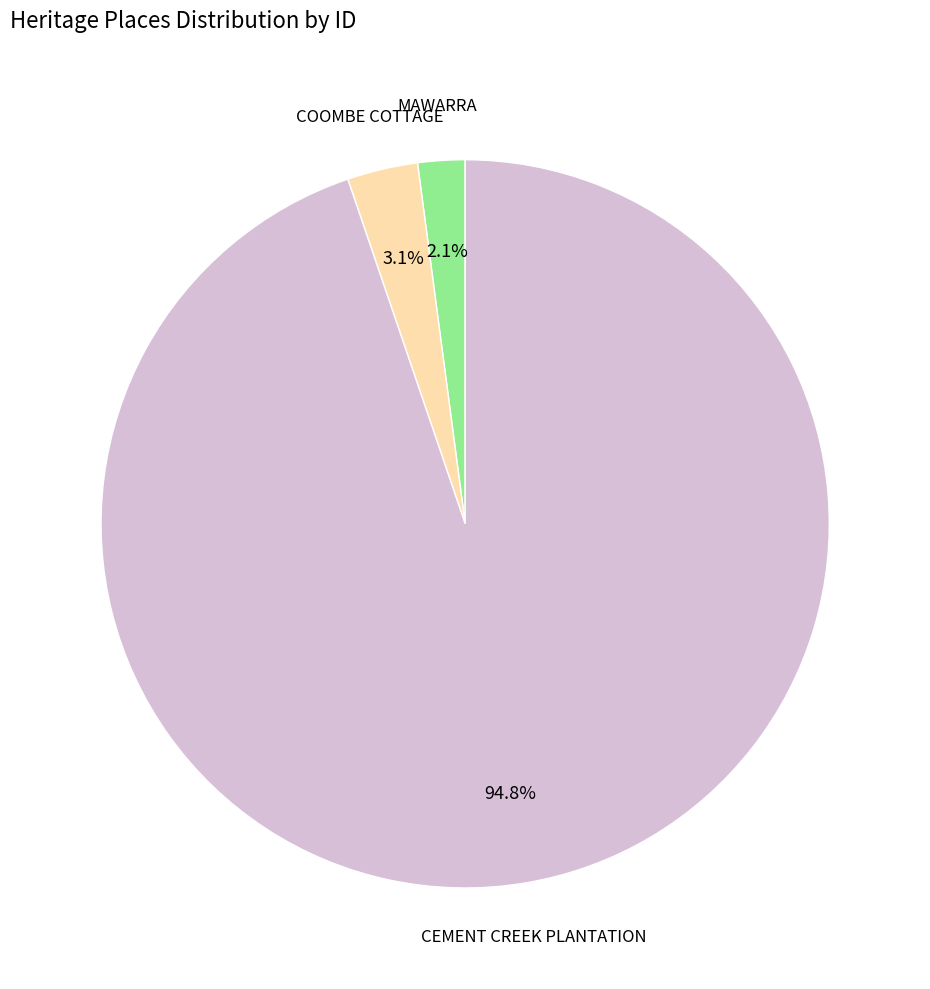

What is the largest slice in the pie chart?

CEMENT CREEK PLANTATION